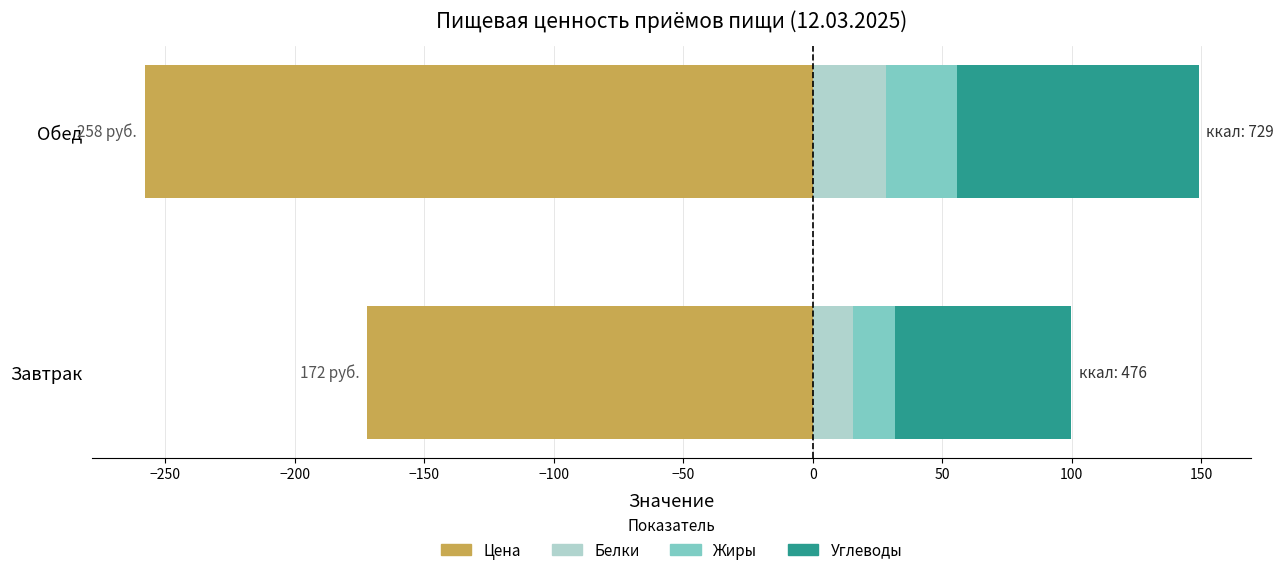

At Завтрак, list the series in order from smallest to largest.

Цена, Белки, Жиры, Углеводы